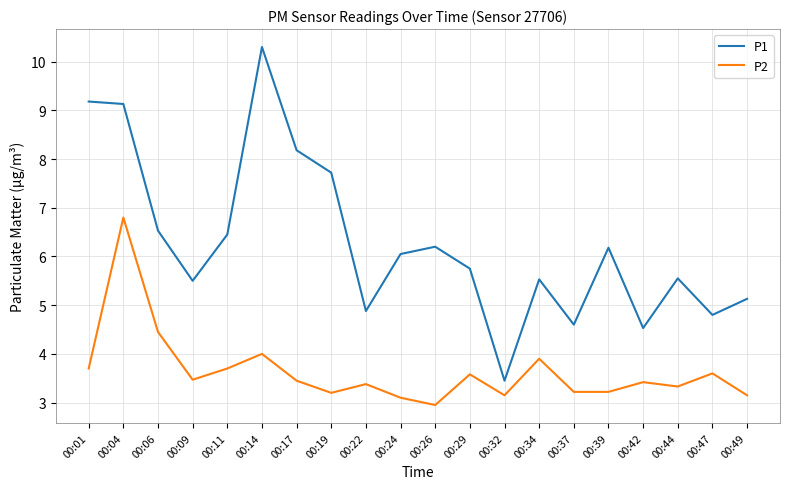

What is the difference between the highest and lowest values at 00:47?

1.2